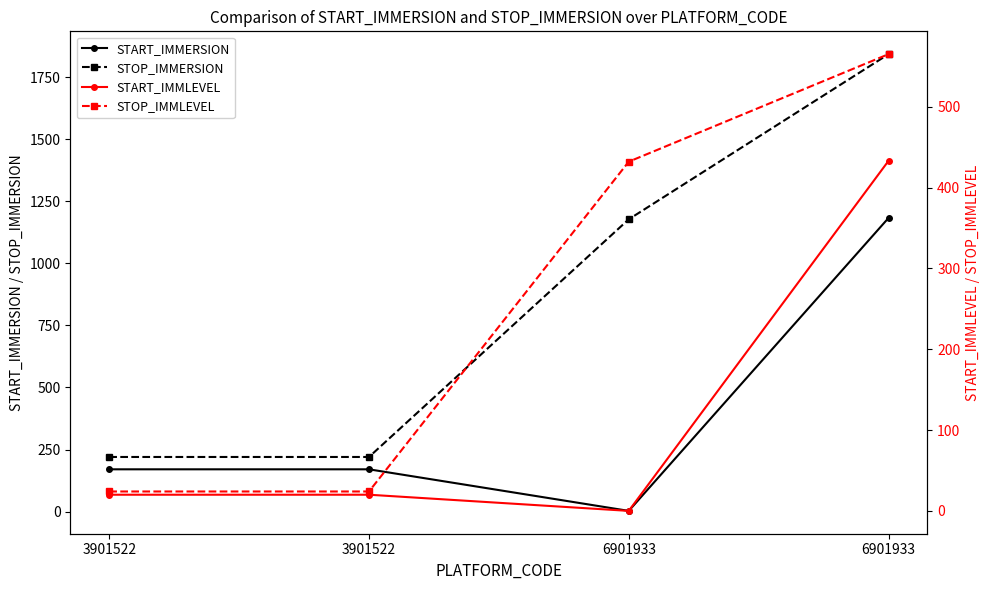

What is the greatest value displayed?

1842.9